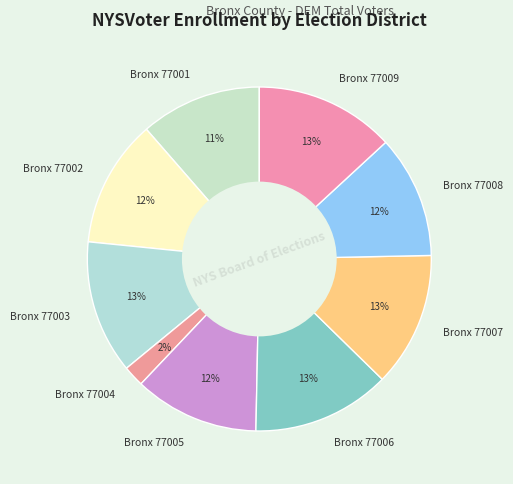

True or false: Bronx 77008 accounts for 1% of the total.

False